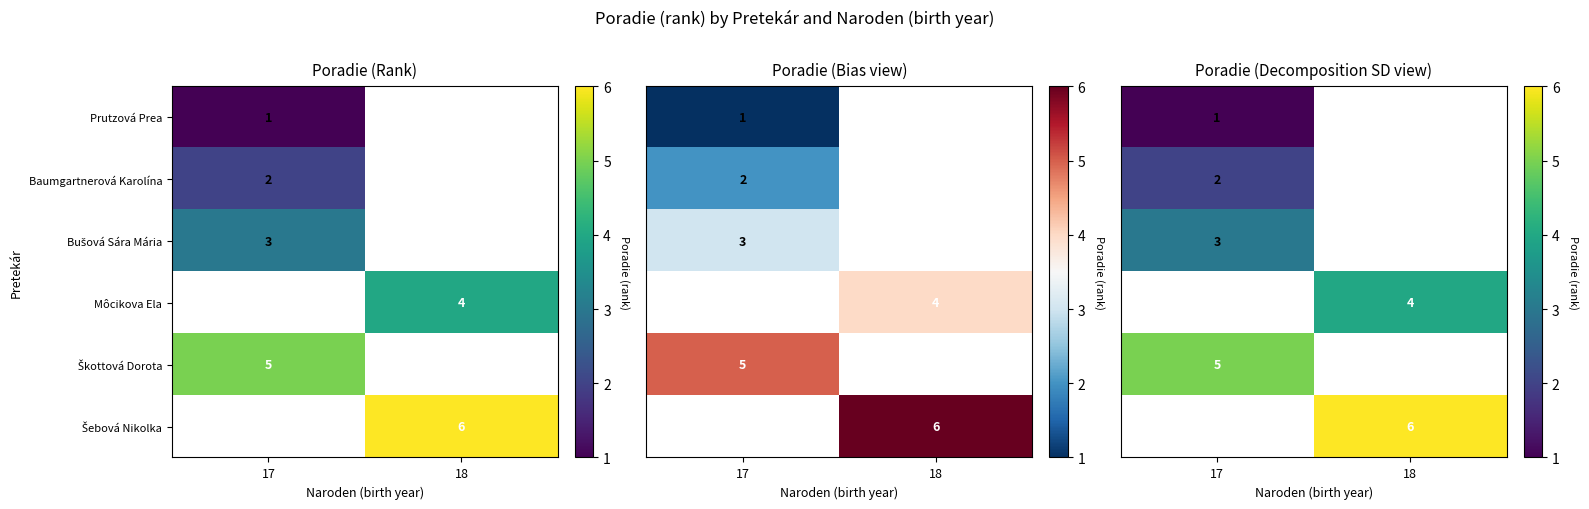

What is the smallest value displayed?

1.0